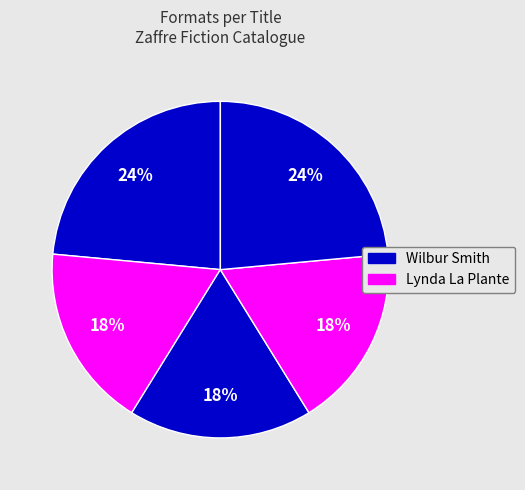

How many segments does this pie chart have?

5